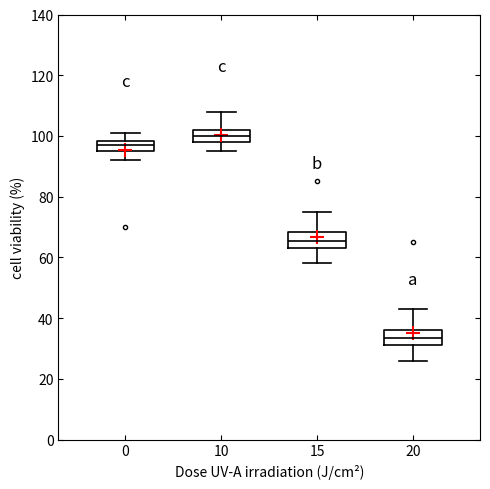

Reading left to right, transcribe this box plot: for each box, give where its median line is, the range the box spans, and where its two whiskers end, as read against the y-axis. The values are not printed on the chart, so give them approximately, as read against the axis.

0: median 98 (inside the box), box 96 to 98, whiskers 92 to 102
10: median 100, box 98 to 102, whiskers 96 to 108
15: median 66, box 64 to 68, whiskers 58 to 76
20: median 34, box 32 to 36, whiskers 26 to 44